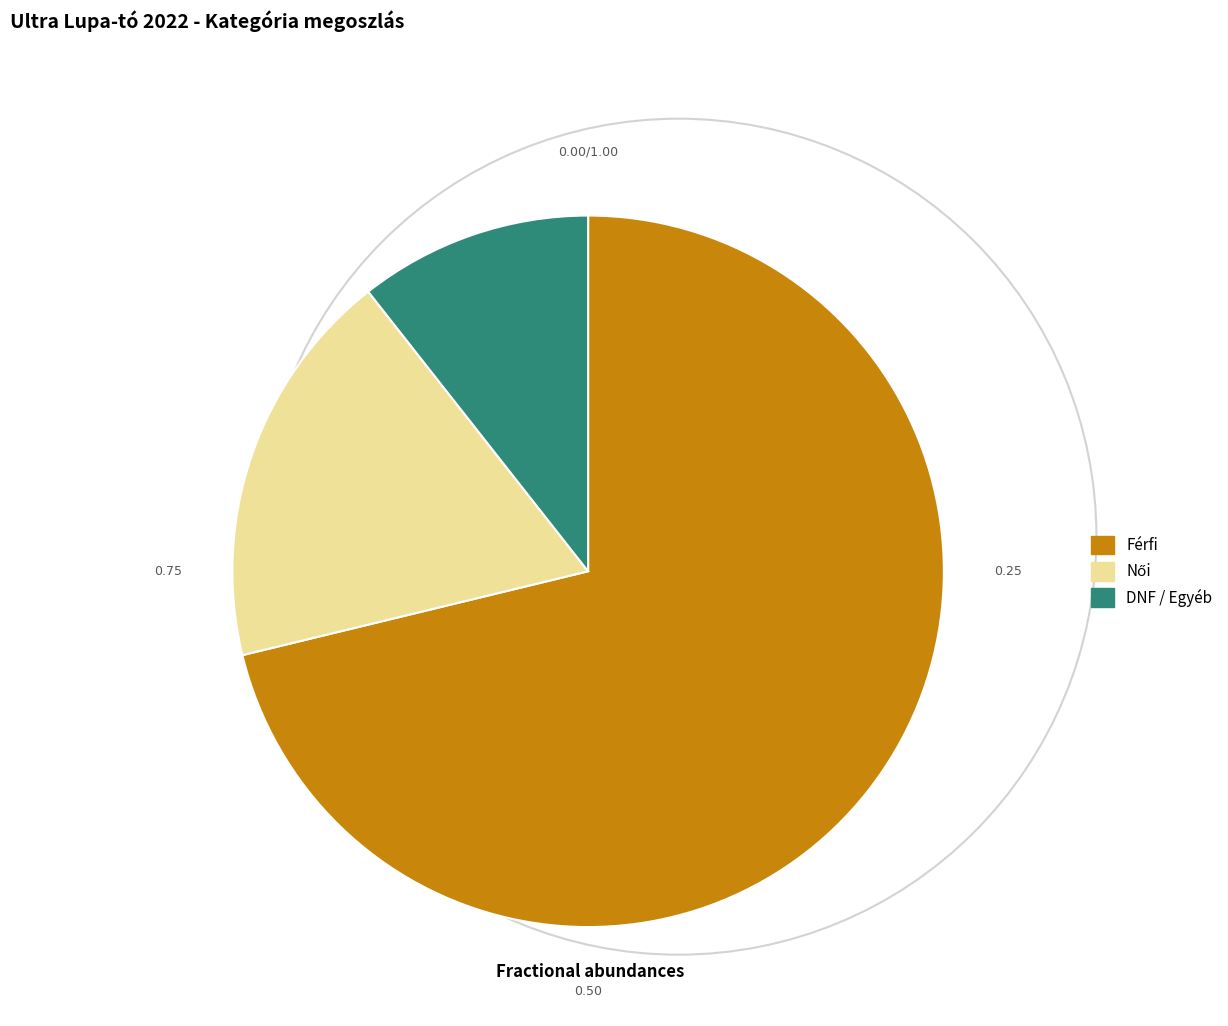

Which has a higher value, Férfi or DNF / Egyéb?

Férfi